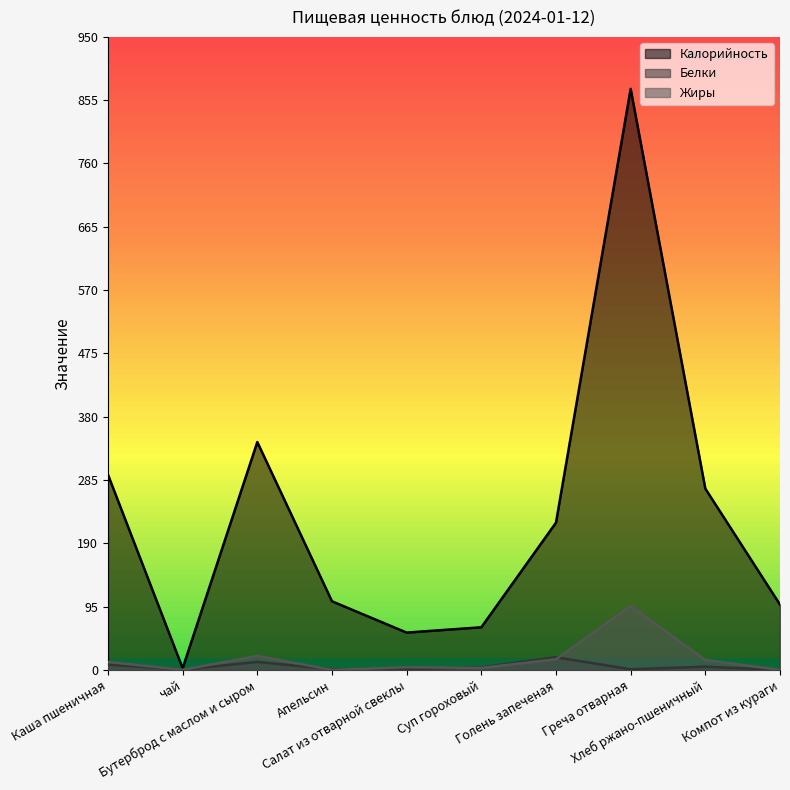

What is the average value of the Калорийность series?

232.4